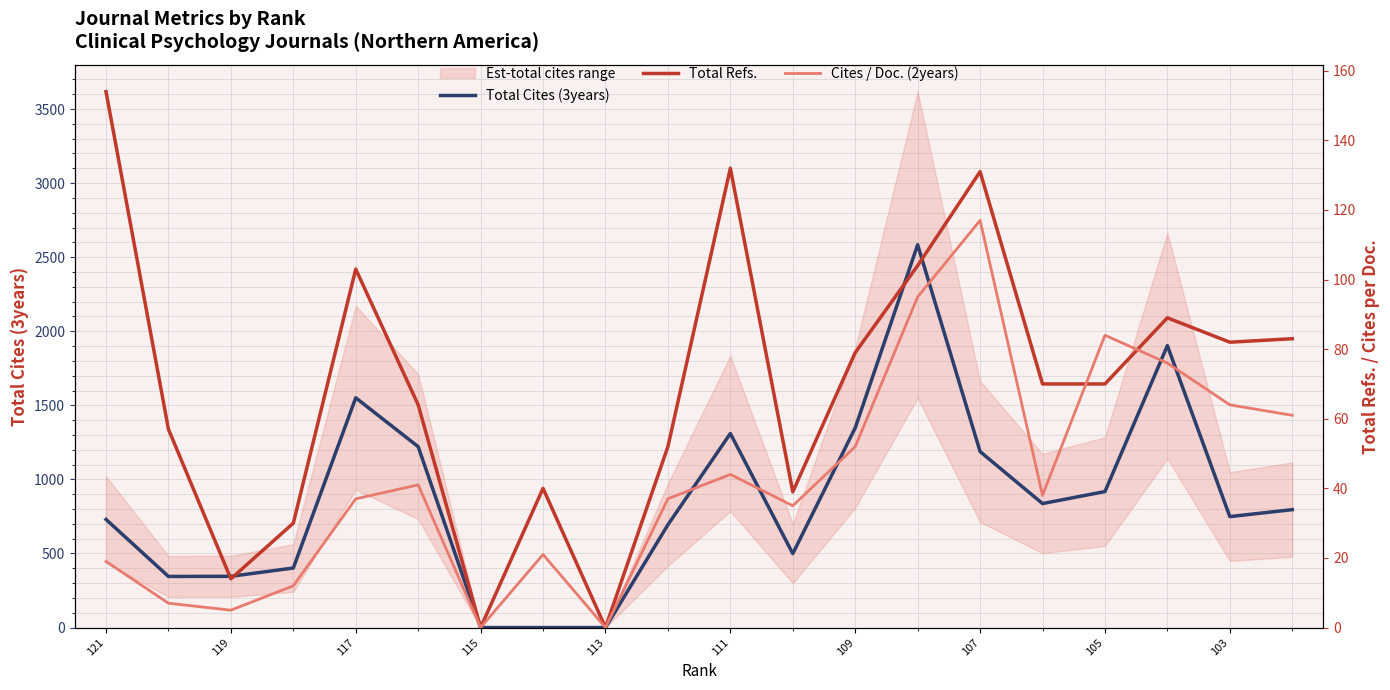

Reading right to left, list all the values displayed in this chart.

Total Cites (3years): 796	749	1903	918	837	1188	2584	1348	499	1310	694	0	0	0	1221	1551	402	346	345	730
Total Refs.: 83	82	89	70	70	131	104	79	39	132	52	0	40	0	64	103	30	14	57	154
Cites / Doc. (2years): 61	64	76	84	38	117	95	52	35	44	37	0	21	0	41	37	12	5	7	19